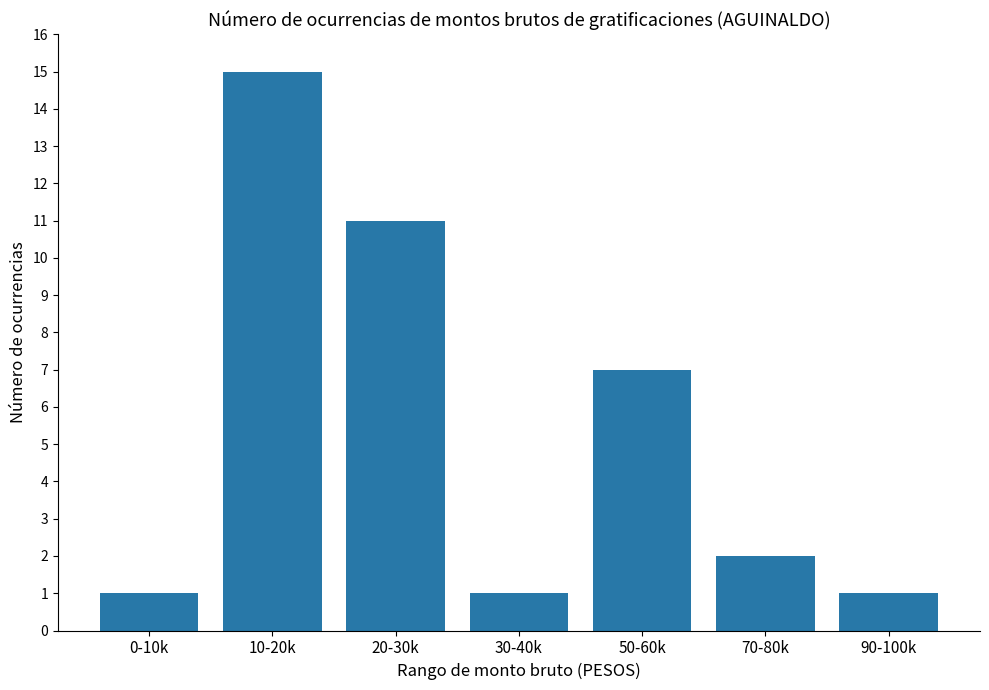

The value at 70-80k is 2. True or false?

True